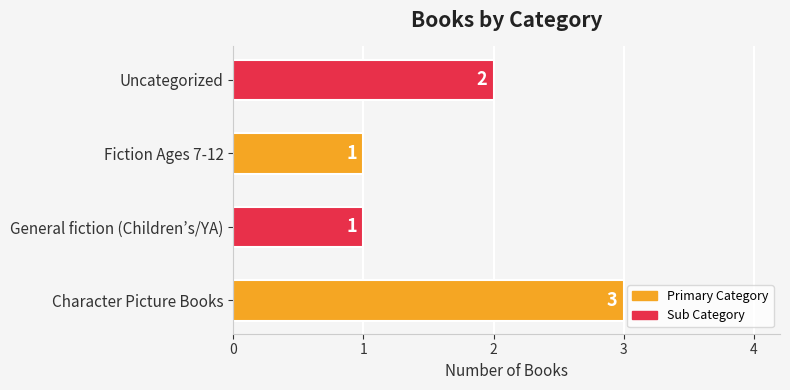

How many bars are there in total?

4